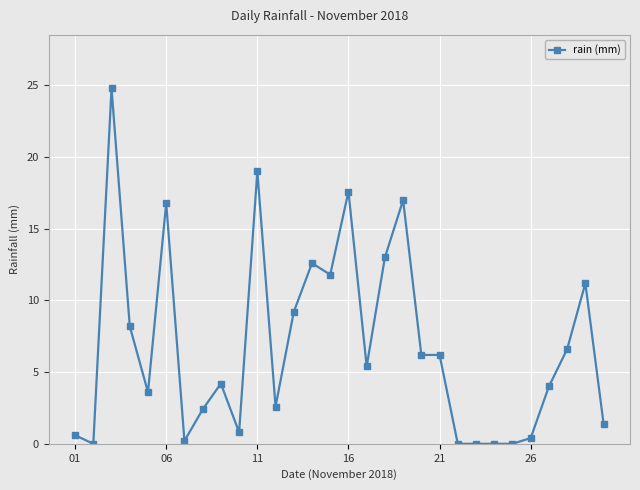

How many lines are shown in the chart?

1